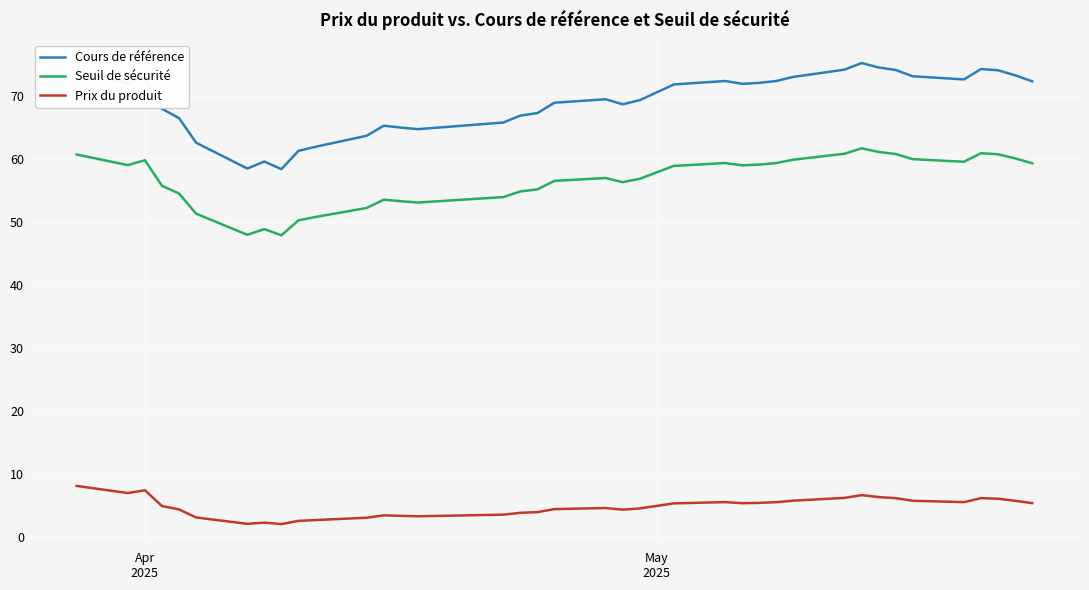

Which series has the largest total across all categories?

Cours de référence